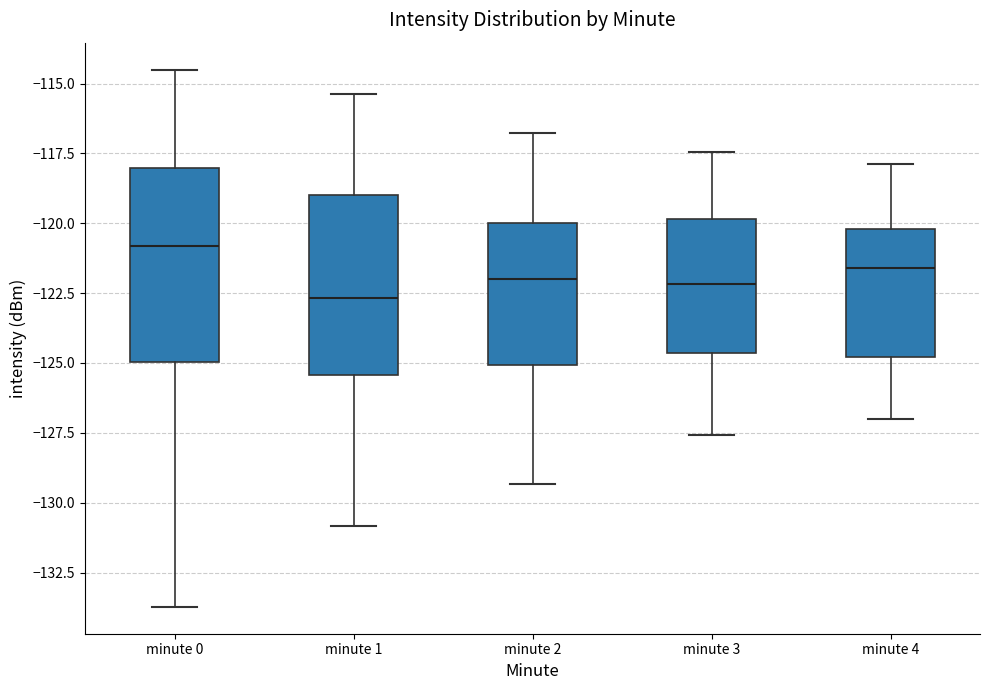

Reading left to right, read every box against the y-axis: the position of its median line, the range the box covers, and the ends of its whiskers. The values are not printed on the chart, so give them approximately, as read against the axis.

minute 0: median -121.0, box -125.0 to -118.0, whiskers -133.5 to -114.5
minute 1: median -122.5, box -125.5 to -119.0, whiskers -131.0 to -115.5
minute 2: median -122.0, box -125.0 to -120.0, whiskers -129.5 to -117.0
minute 3: median -122.0, box -124.5 to -120.0, whiskers -127.5 to -117.5
minute 4: median -121.5, box -125.0 to -120.0, whiskers -127.0 to -118.0